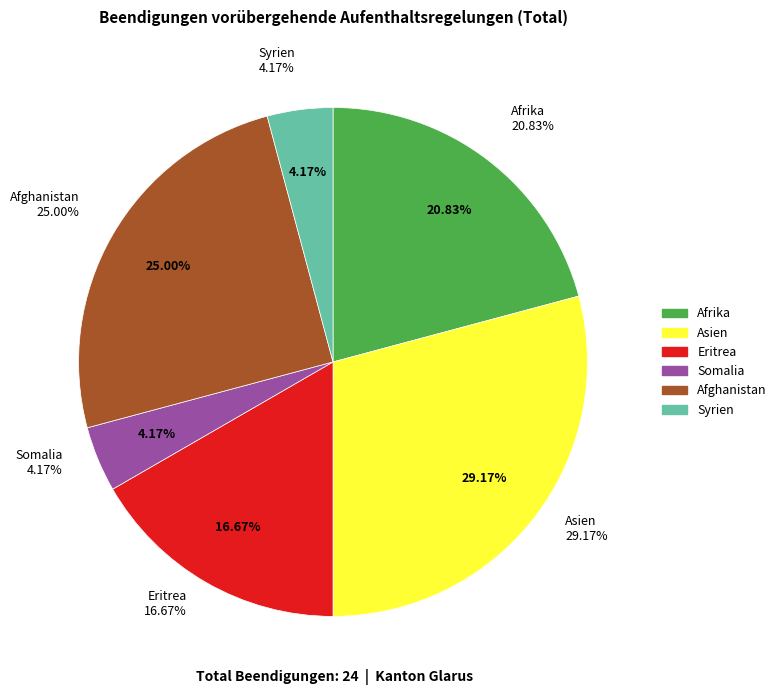

Is it true that Europa is 1% of the pie?

False